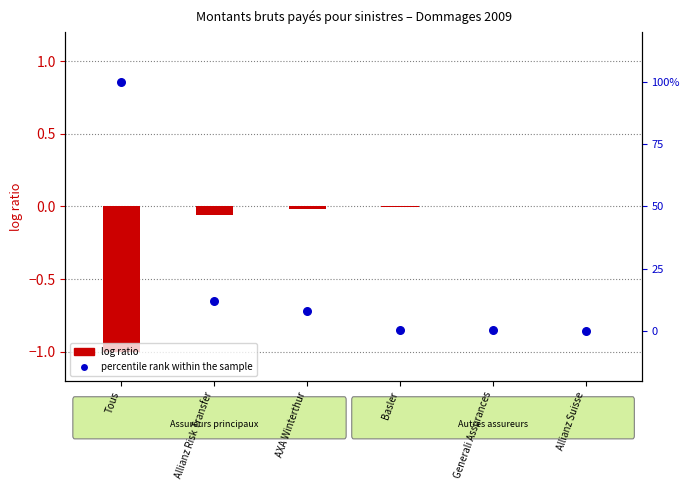

Which series has the largest total across all categories?

percentile rank within the sample